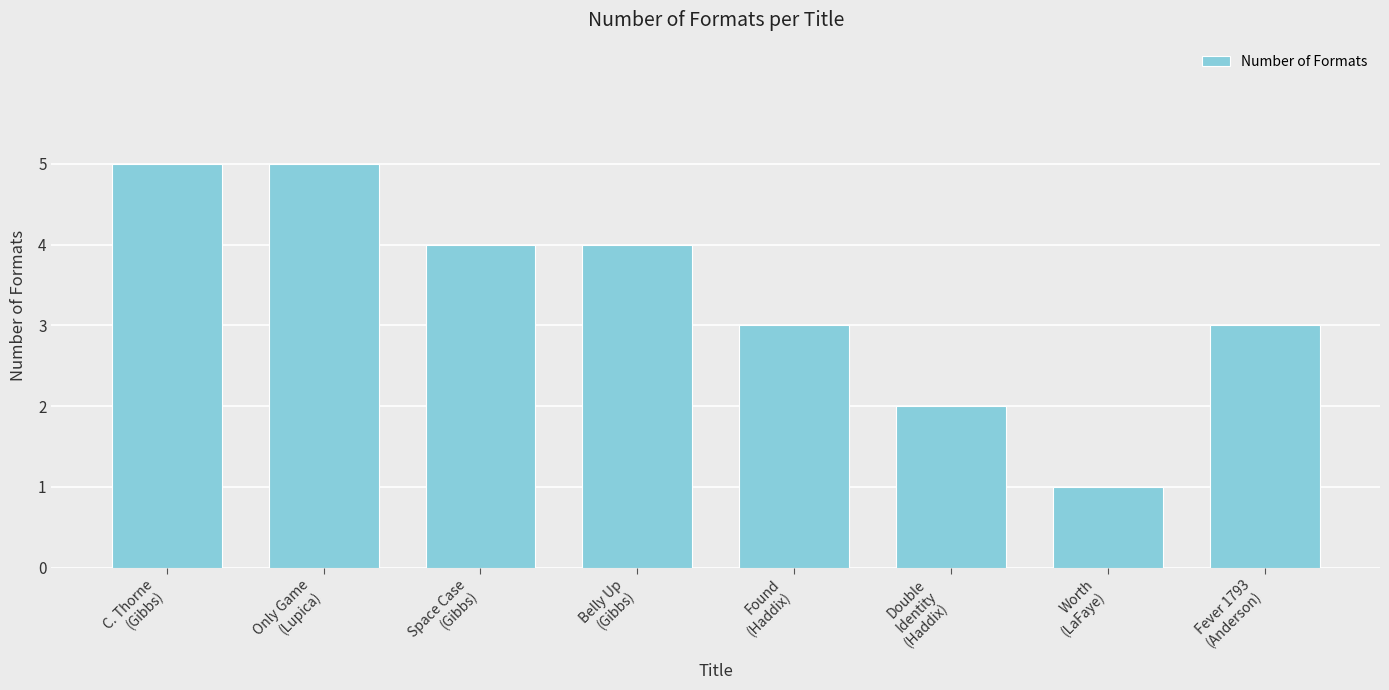

What is the difference between the maximum and minimum values?

4